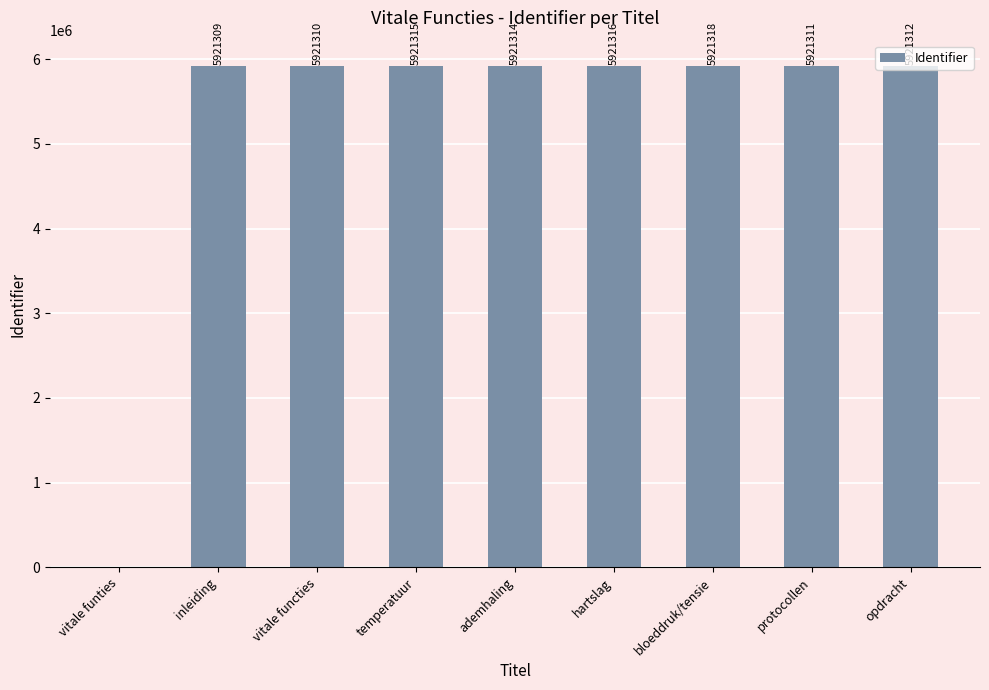

What is the change in value from vitale funties to hartslag?

+5921316